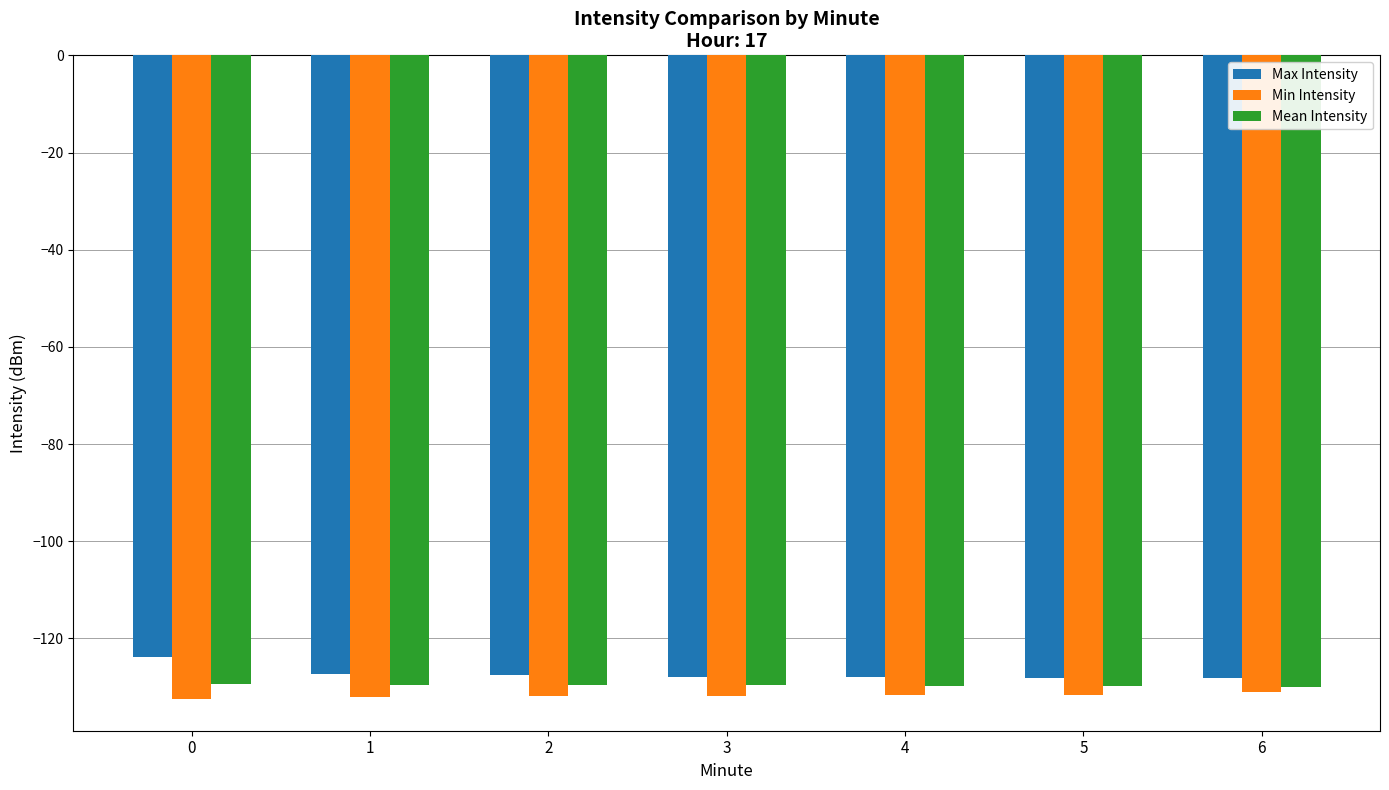

What is the total value across all series at 4?

-389.5